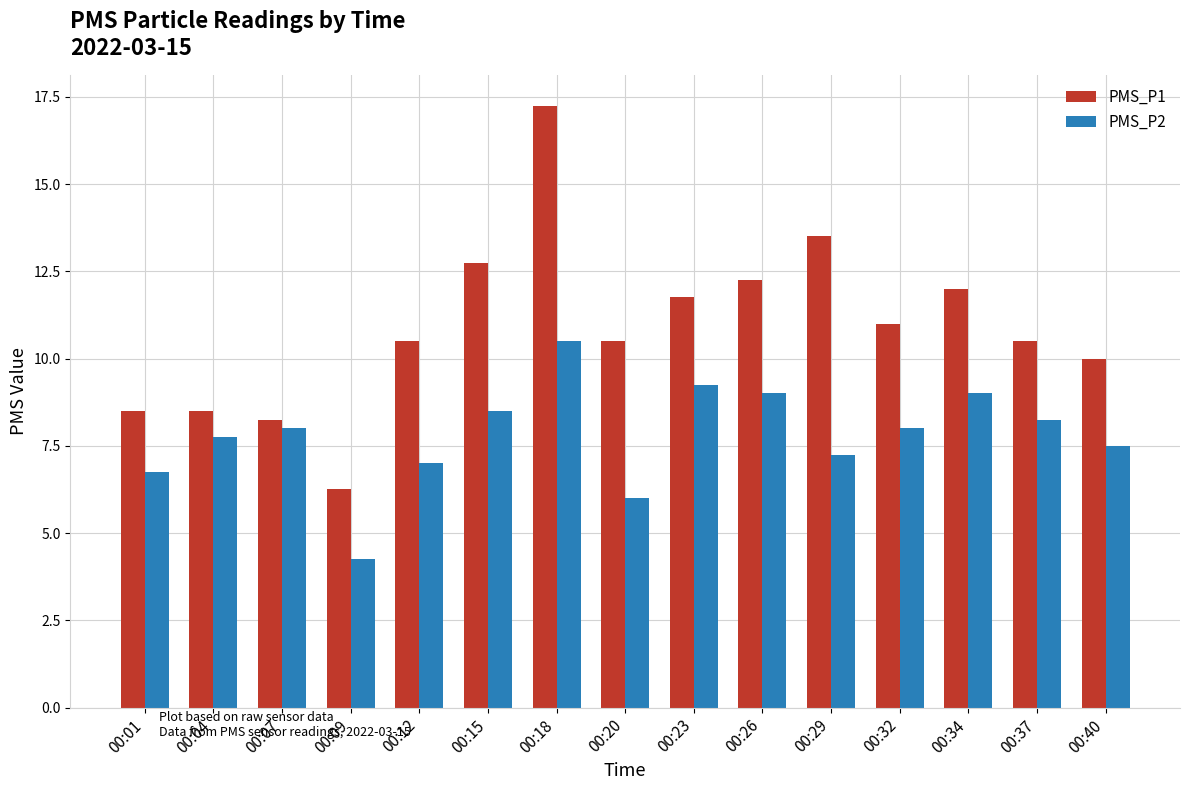

What is the value of the PMS_P2 bar at the 7th from the left?

10.5